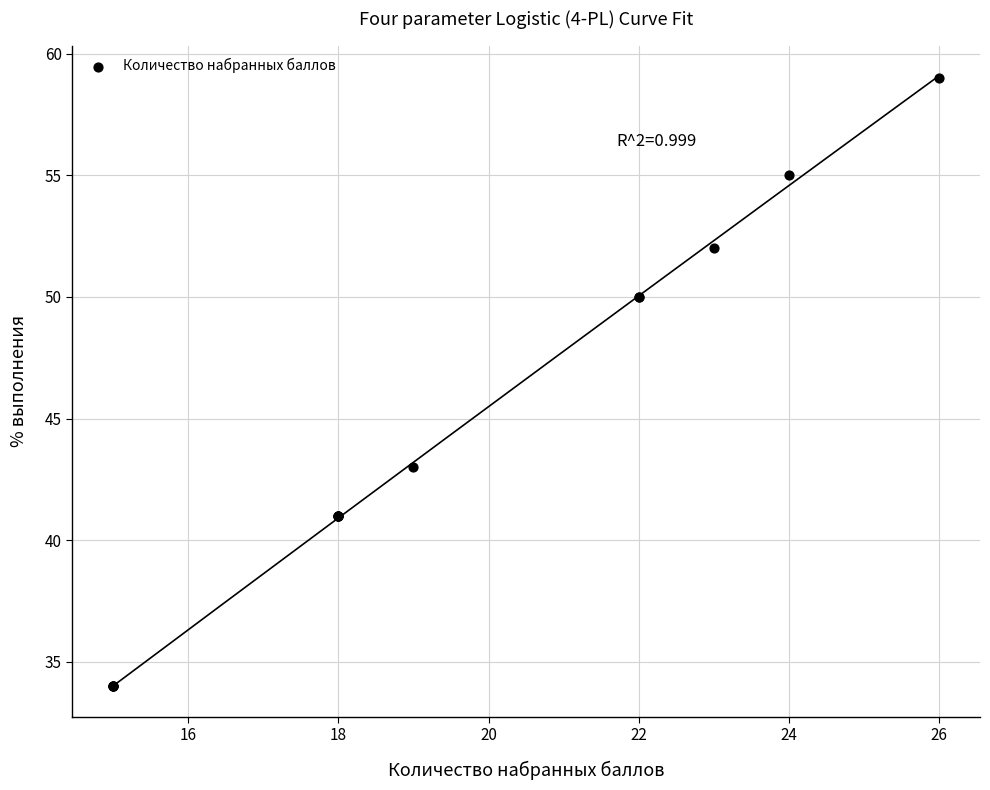

What Y value in the scatter plot is closest to 46?

43